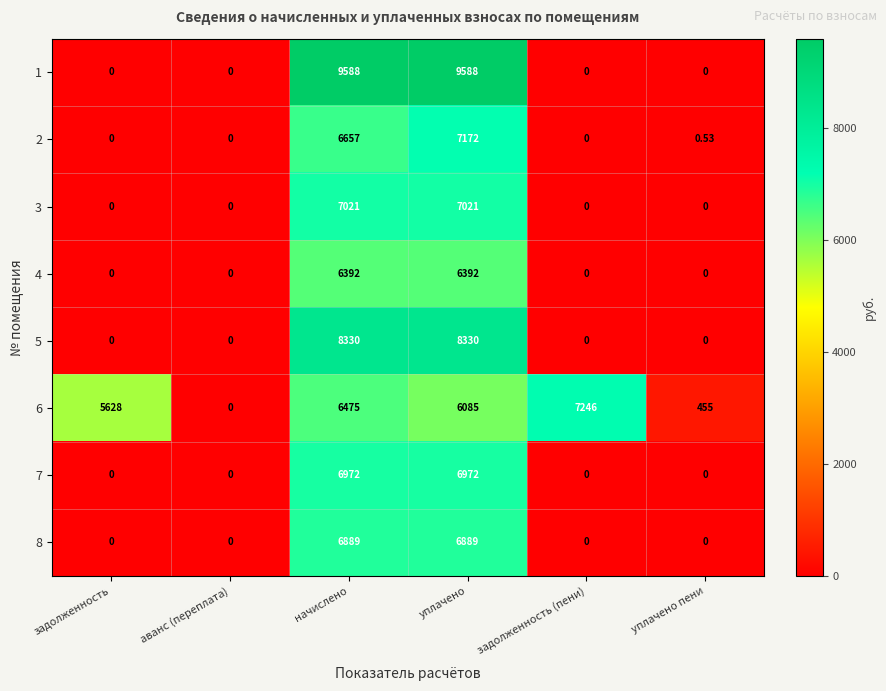

At which label does 6 reach its minimum?

аванс (переплата)